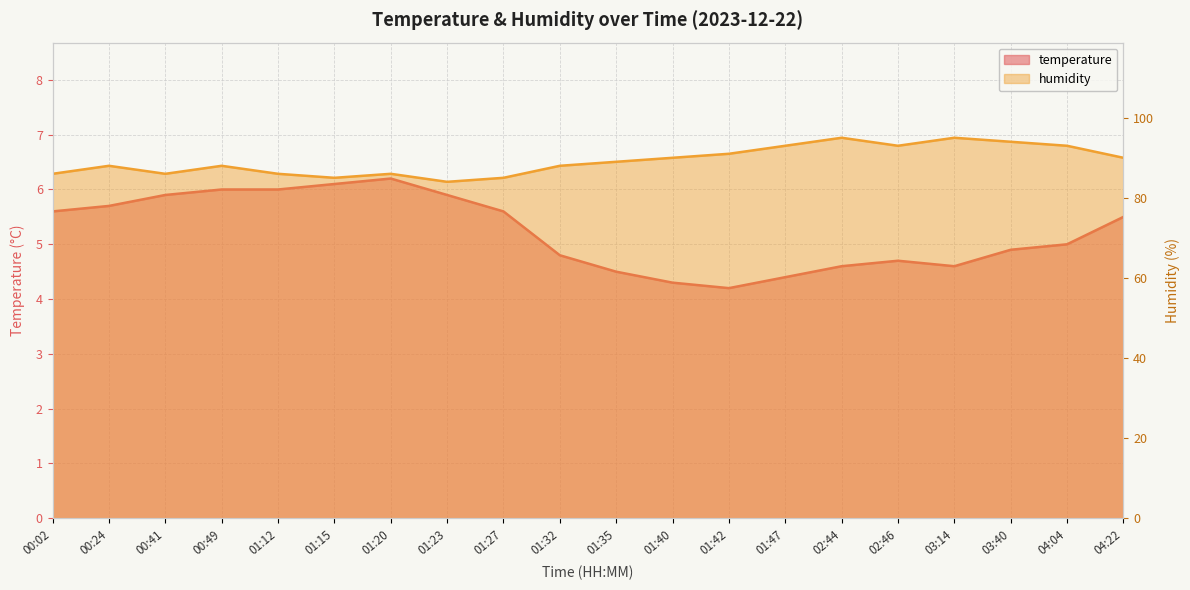

Where is temperature nearest to the value 5?

04:04